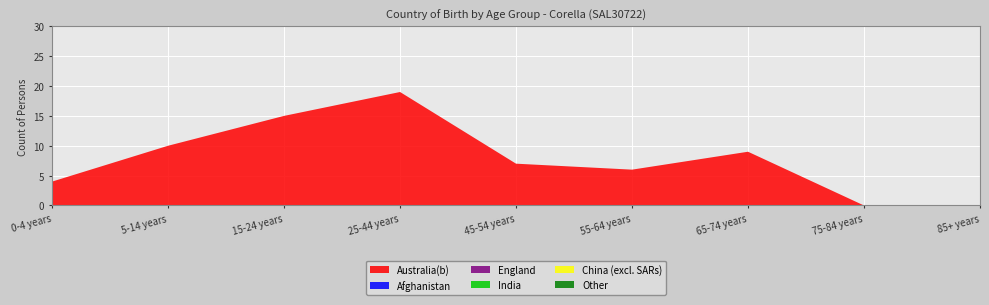

Reading left to right, what are all the values shown in this chart?

Australia(b): 0-4 years=4	5-14 years=10	15-24 years=15	25-44 years=19	45-54 years=7	55-64 years=6	65-74 years=9	75-84 years=0	85+ years=0
Afghanistan: 0-4 years=0	5-14 years=0	15-24 years=0	25-44 years=0	45-54 years=0	55-64 years=0	65-74 years=0	75-84 years=0	85+ years=0
England: 0-4 years=0	5-14 years=0	15-24 years=0	25-44 years=0	45-54 years=0	55-64 years=0	65-74 years=0	75-84 years=0	85+ years=0
India: 0-4 years=0	5-14 years=0	15-24 years=0	25-44 years=0	45-54 years=0	55-64 years=0	65-74 years=0	75-84 years=0	85+ years=0
China (excl. SARs): 0-4 years=0	5-14 years=0	15-24 years=0	25-44 years=0	45-54 years=0	55-64 years=0	65-74 years=0	75-84 years=0	85+ years=0
Other: 0-4 years=0	5-14 years=0	15-24 years=0	25-44 years=0	45-54 years=0	55-64 years=0	65-74 years=0	75-84 years=0	85+ years=0